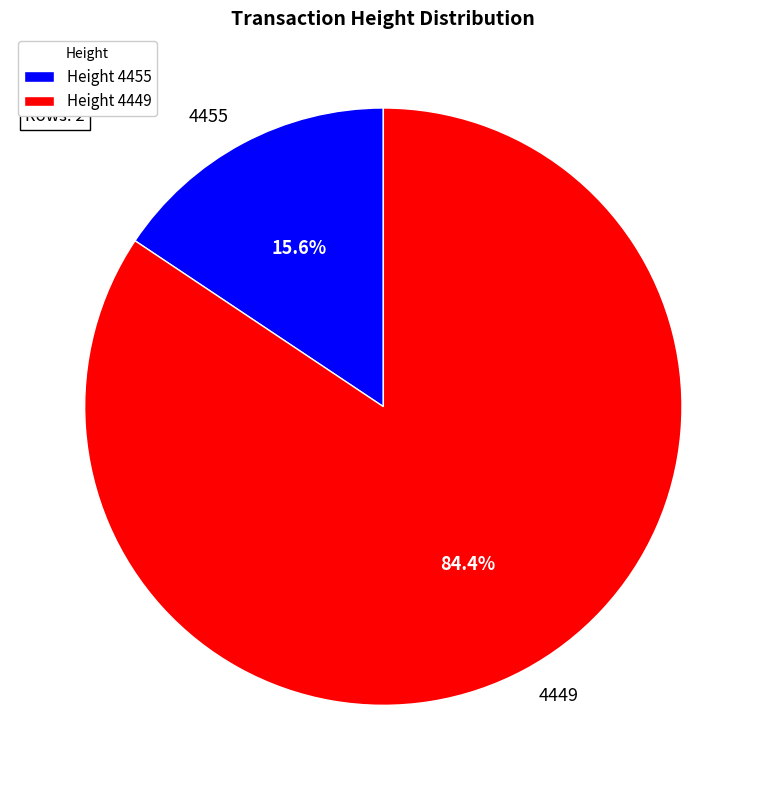

Rank the categories by value from highest to lowest.

4449, 4455